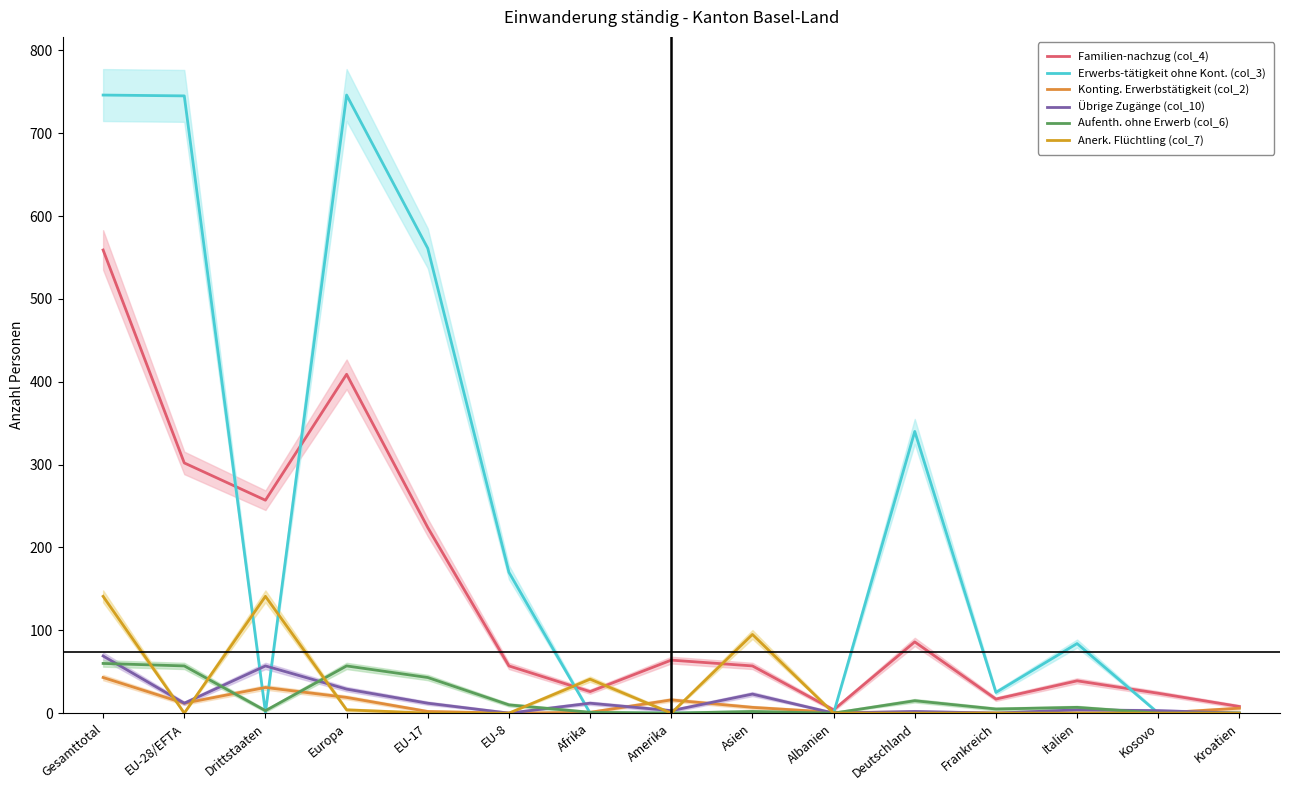

What is the difference between the second highest and minimum values in the Anerk. Flüchtling (col_7) series?

141